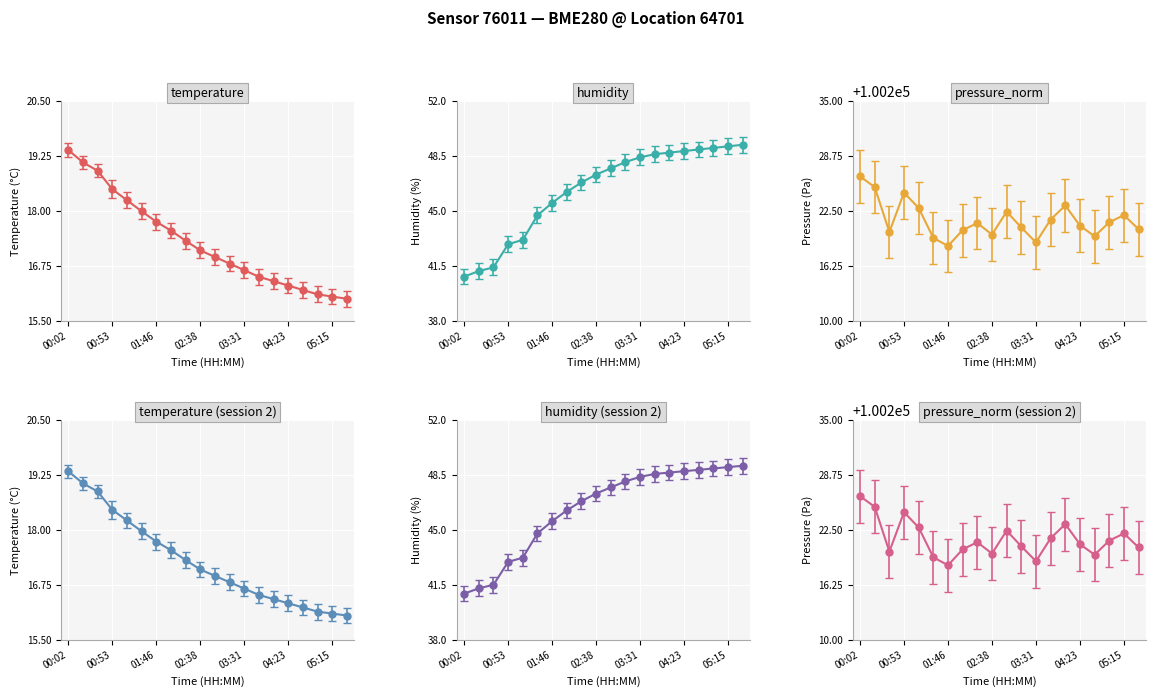

What is the total value across all series at 02:38?

100284.2